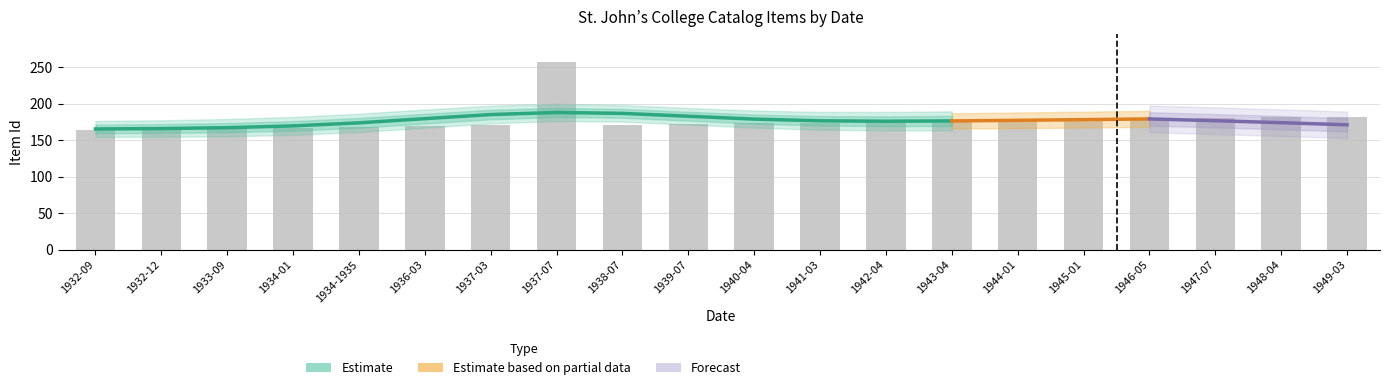

Which has a higher value, 1949-03 or 1934-01?

1949-03